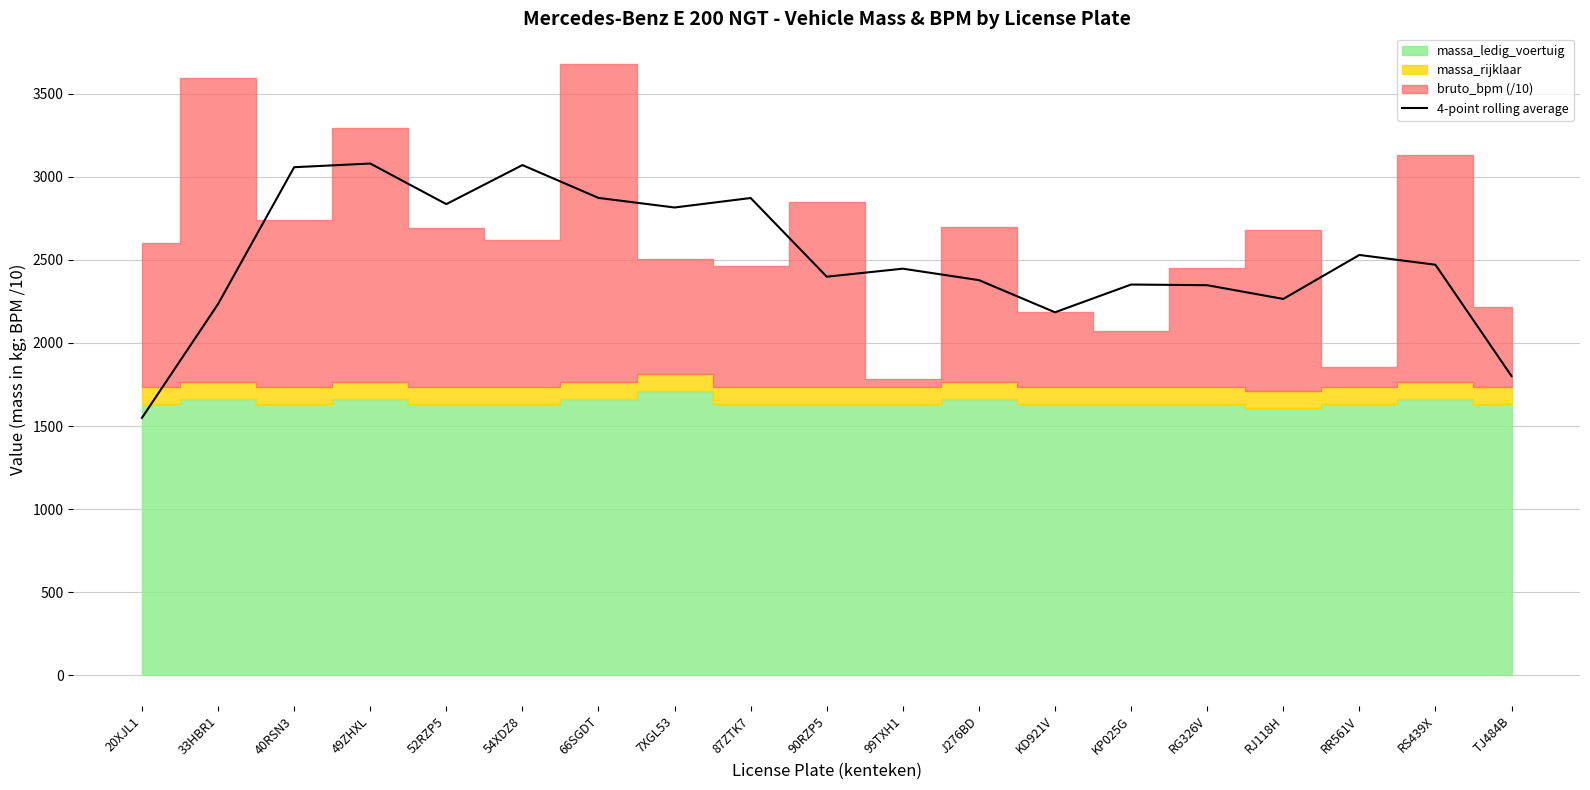

What position from the left is 99TXH1?

11